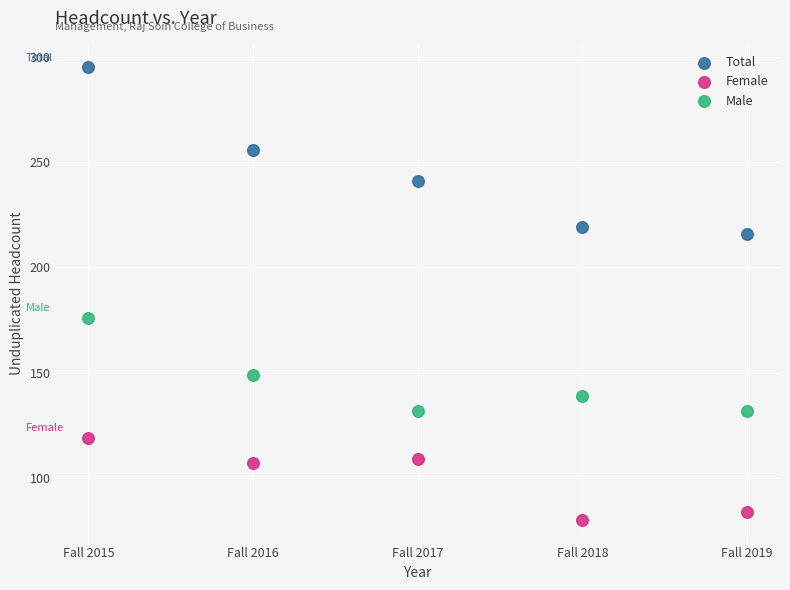

Across all data points, what is the range of X values (max minus min)?

4